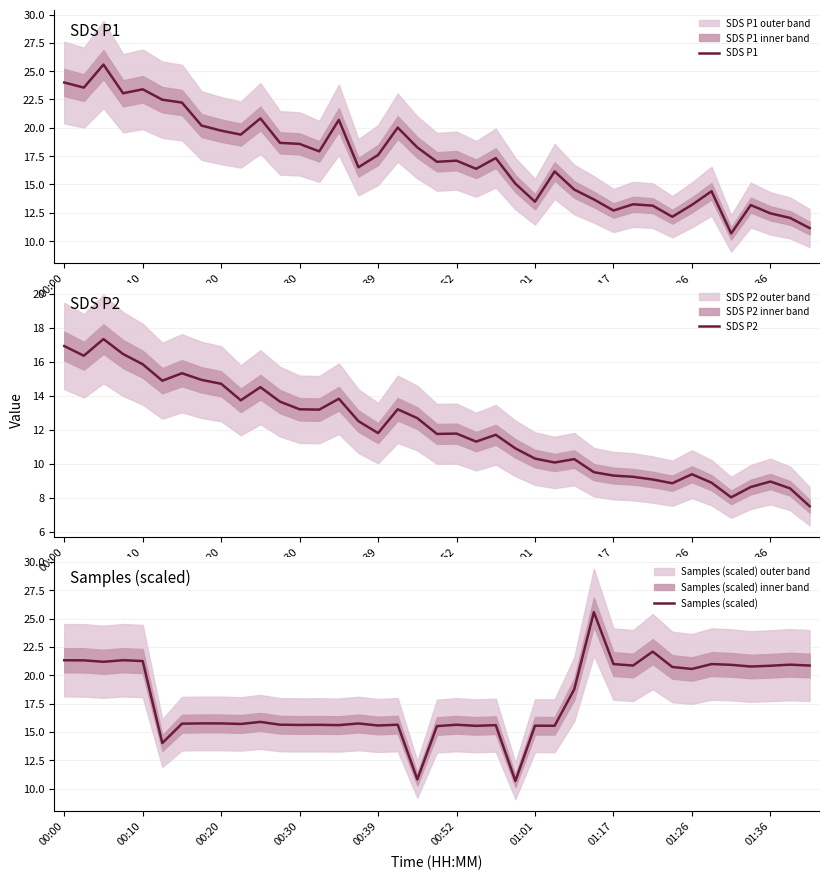

Is it true that SDS P2 equals 8.9 at 33?

True